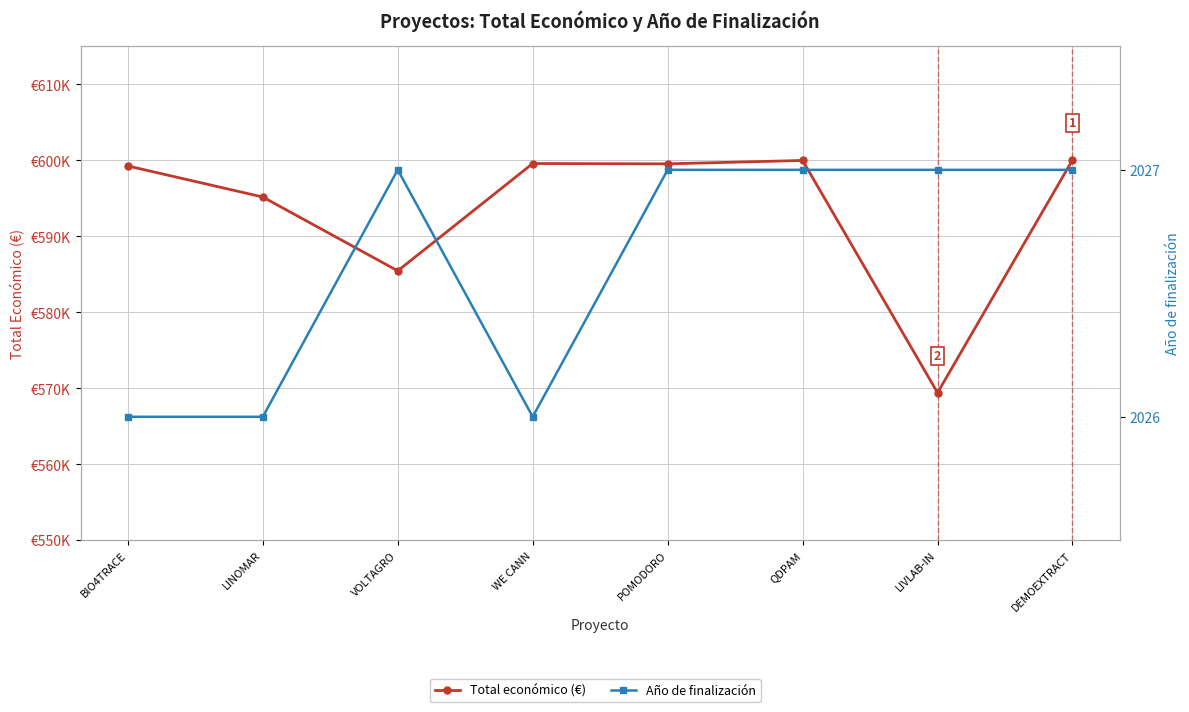

What is the approximate value of Año de finalización at LINOMAR?

2026